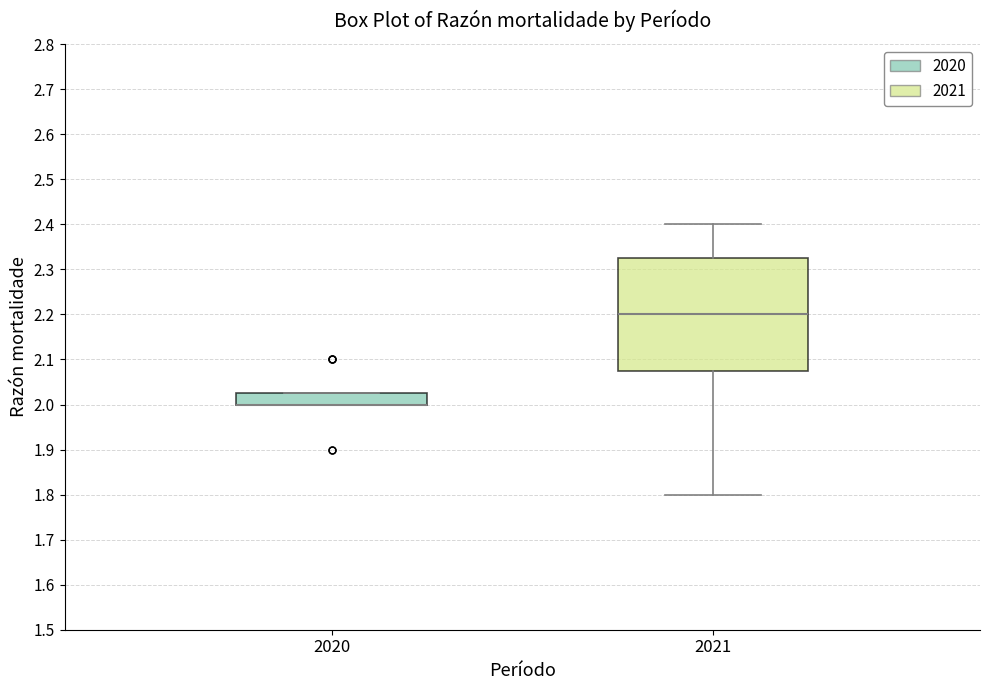

Reading left to right, transcribe this box plot: for each box, give where its median line is, the range the box spans, and where its two whiskers end, as read against the y-axis. The values are not printed on the chart, so give them approximately, as read against the axis.

2020: median 2.00 (drawn on the box's lower edge), box 2.00 to 2.03, whiskers 2.00 to 2.03
2021: median 2.20, box 2.08 to 2.33, whiskers 1.80 to 2.40